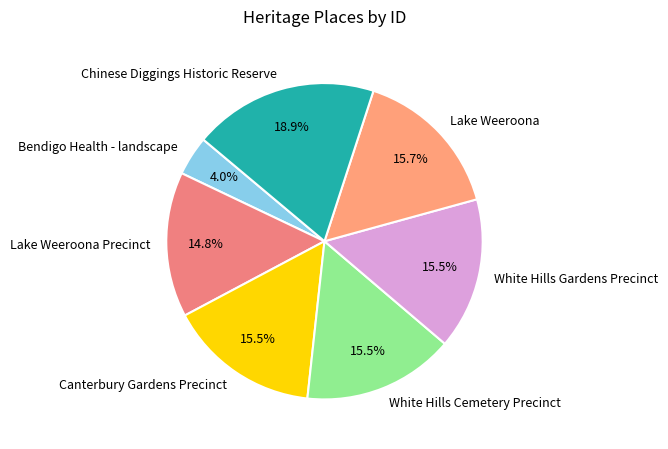

To the nearest percent, what is the difference between the largest and smallest slice percentages?

15%